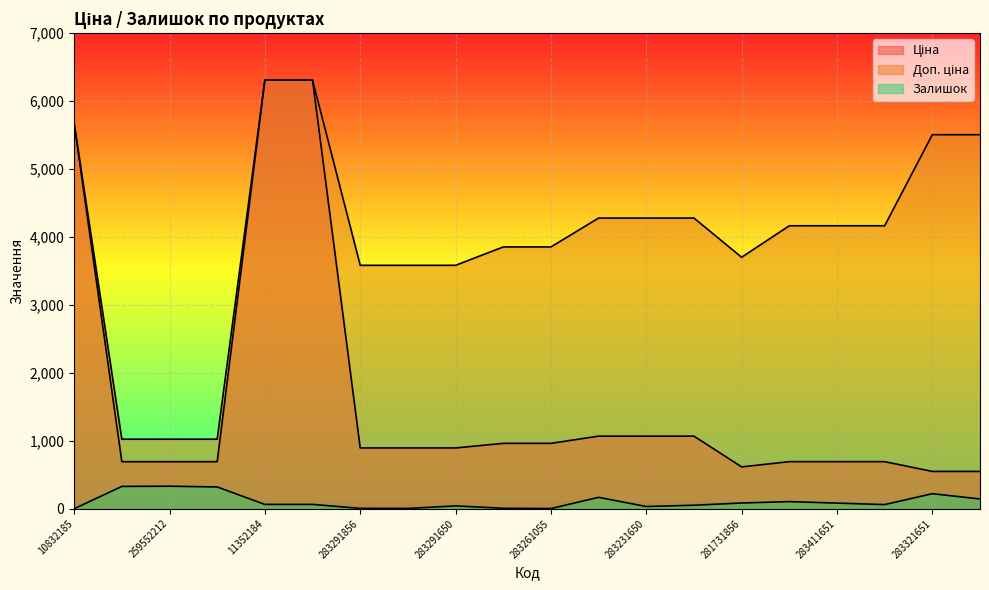

True or false: Залишок and Ціна intersect in this chart.

False